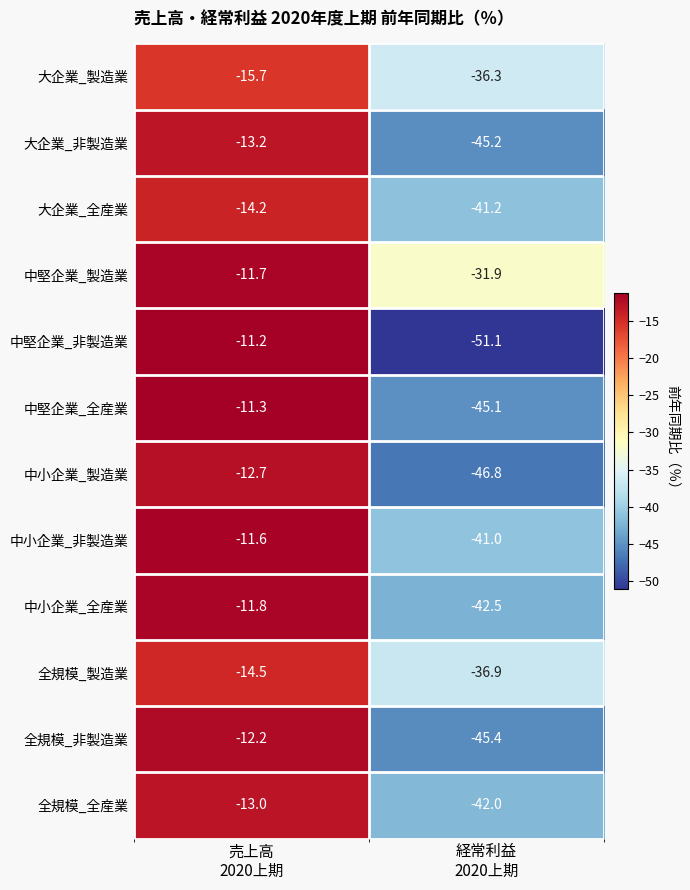

Which series has the largest total across all categories?

中堅企業_製造業